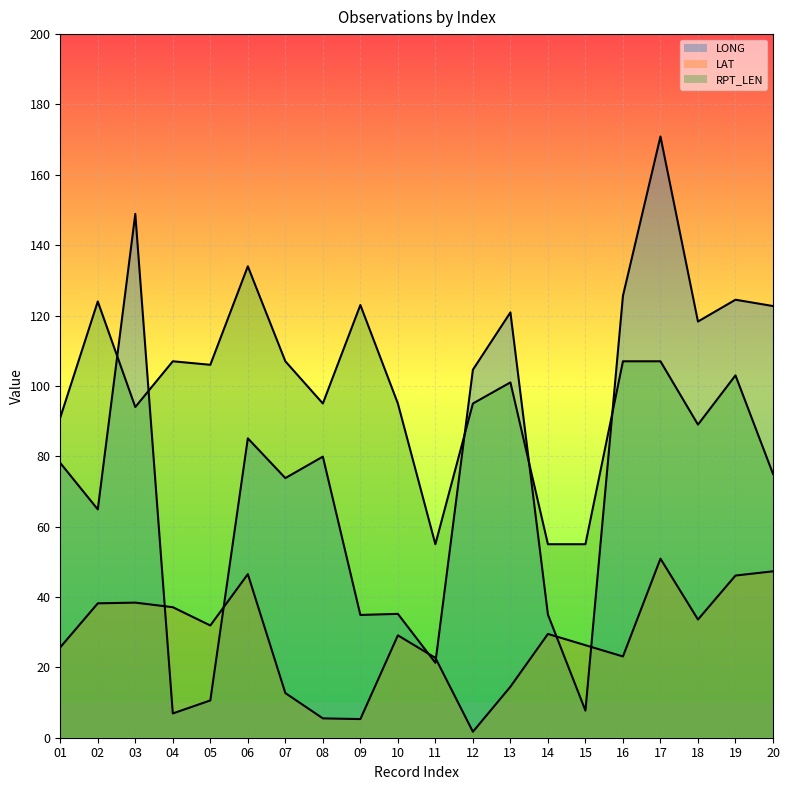

Reading left to right, transcribe all the data shown in this chart.

LONG: 78.1	64.9	148.9	6.9	10.6	85.1	73.8	79.9	34.9	35.2	21.3	104.6	120.9	35.0	7.7	125.6	170.9	118.3	124.5	122.7
LAT: 25.7	38.2	38.4	37.1	31.9	46.5	12.7	5.5	5.3	29.1	22.7	1.7	14.5	29.5	26.3	23.1	50.9	33.6	46.1	47.3
RPT_LEN: 91.0	124.0	94.0	107.0	106.0	134.0	107.0	95.0	123.0	95.0	55.0	95.0	101.0	55.0	55.0	107.0	107.0	89.0	103.0	75.0